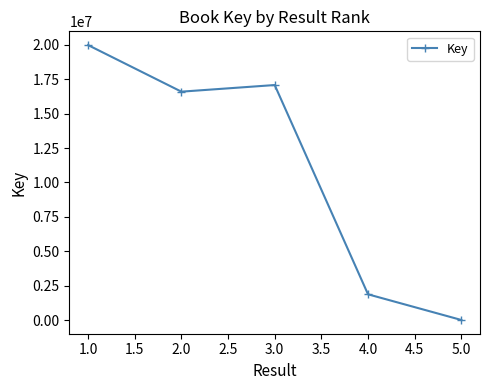

How many lines are shown in the chart?

1